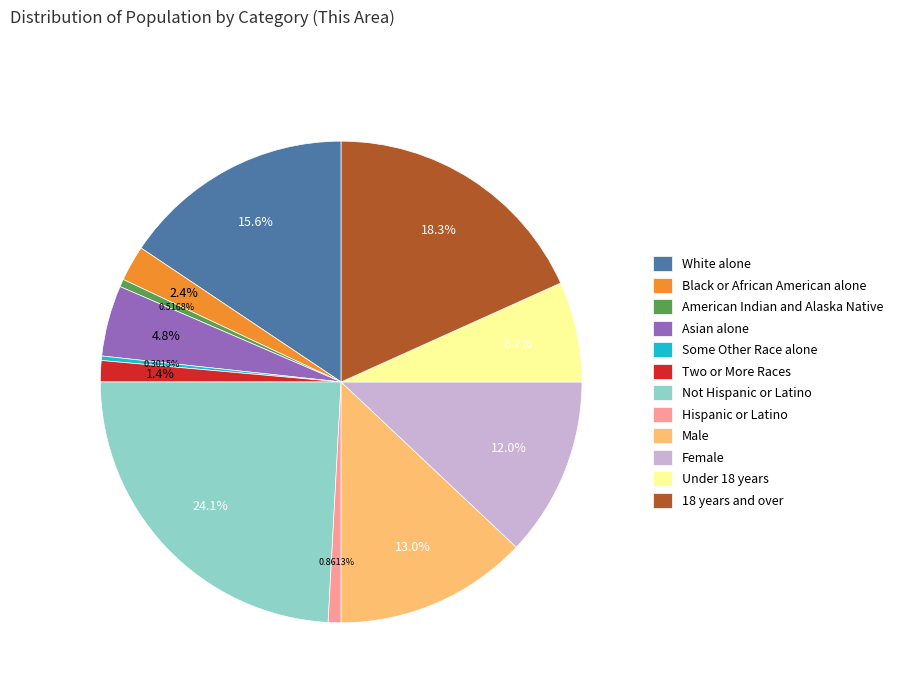

The Female slice represents 12% of the pie. True or false?

True